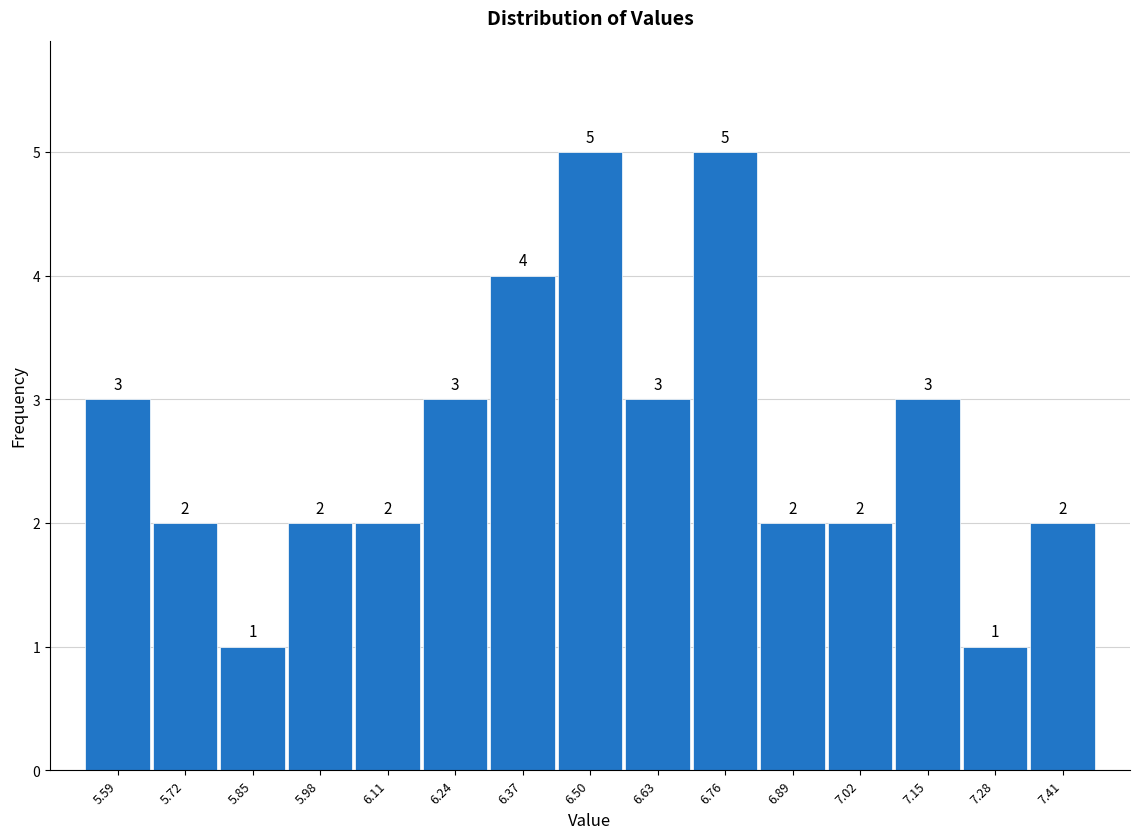

Reading left to right, list every bar in this chart as the range it spans on the x-axis followed by its height. The bar edges are not printed on the chart, so give them approximately, as read against the axis.

5.54 to 5.66: 3
5.66 to 5.78: 2
5.78 to 5.92: 1
5.92 to 6.04: 2
6.04 to 6.18: 2
6.18 to 6.30: 3
6.30 to 6.44: 4
6.44 to 6.56: 5
6.56 to 6.70: 3
6.70 to 6.82: 5
6.82 to 6.96: 2
6.96 to 7.08: 2
7.08 to 7.22: 3
7.22 to 7.34: 1
7.34 to 7.48: 2